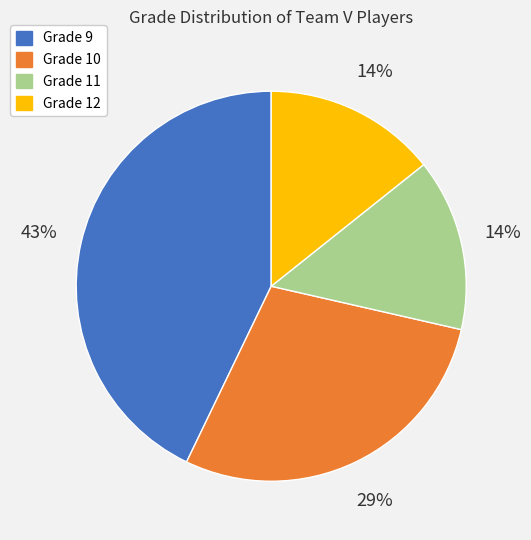

Which has a higher value, Grade 9 or Grade 12?

Grade 9